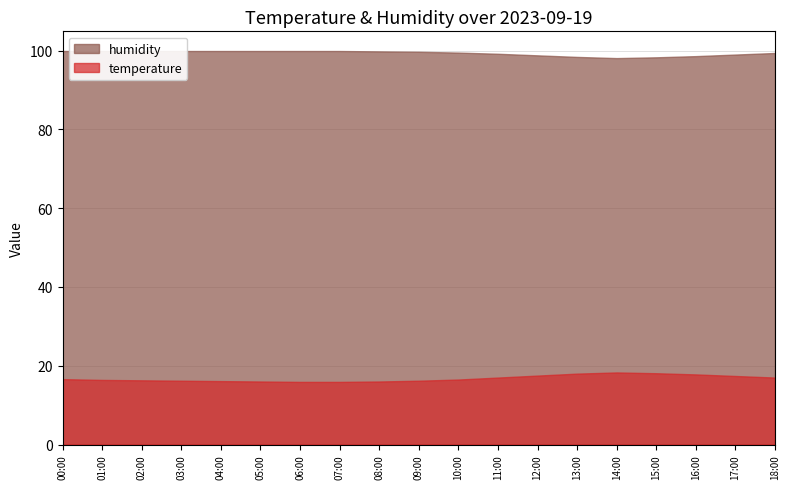

What is the label of the 1st point from the left?

00:00